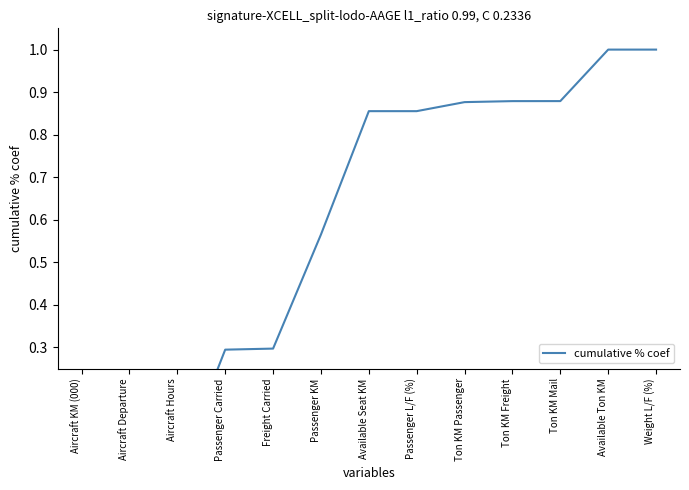

Which label corresponds to the smallest value in the chart?

Aircraft KM (000)